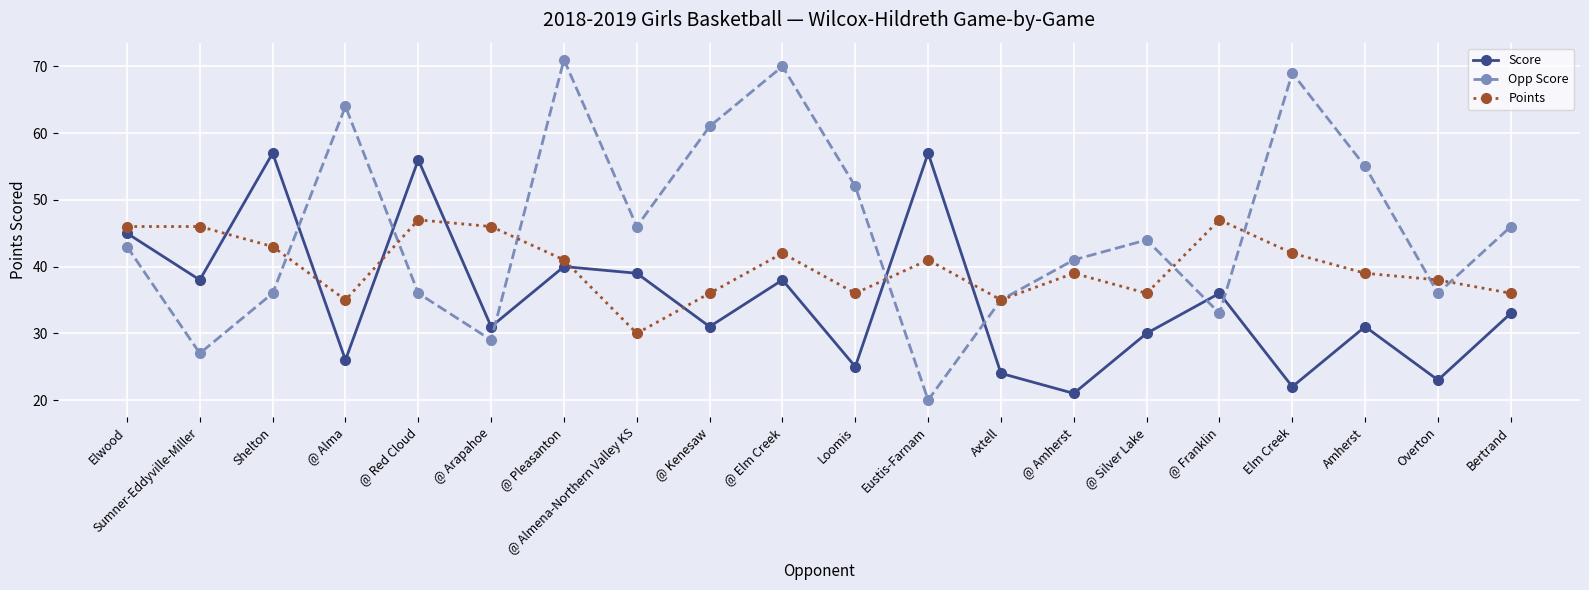

Reading left to right, extract all data points from this chart.

Score: Elwood=45	Sumner-Eddyville-Miller=38	Shelton=57	@ Alma=26	@ Red Cloud=56	@ Arapahoe=31	@ Pleasanton=40	@ Almena-Northern Valley KS=39	@ Kenesaw=31	@ Elm Creek=38	Loomis=25	Eustis-Farnam=57	Axtell=24	@ Amherst=21	@ Silver Lake=30	@ Franklin=36	Elm Creek=22	Amherst=31	Overton=23	Bertrand=33
Opp Score: Elwood=43	Sumner-Eddyville-Miller=27	Shelton=36	@ Alma=64	@ Red Cloud=36	@ Arapahoe=29	@ Pleasanton=71	@ Almena-Northern Valley KS=46	@ Kenesaw=61	@ Elm Creek=70	Loomis=52	Eustis-Farnam=20	Axtell=35	@ Amherst=41	@ Silver Lake=44	@ Franklin=33	Elm Creek=69	Amherst=55	Overton=36	Bertrand=46
Points: Elwood=46	Sumner-Eddyville-Miller=46	Shelton=43	@ Alma=35	@ Red Cloud=47	@ Arapahoe=46	@ Pleasanton=41	@ Almena-Northern Valley KS=30	@ Kenesaw=36	@ Elm Creek=42	Loomis=36	Eustis-Farnam=41	Axtell=35	@ Amherst=39	@ Silver Lake=36	@ Franklin=47	Elm Creek=42	Amherst=39	Overton=38	Bertrand=36